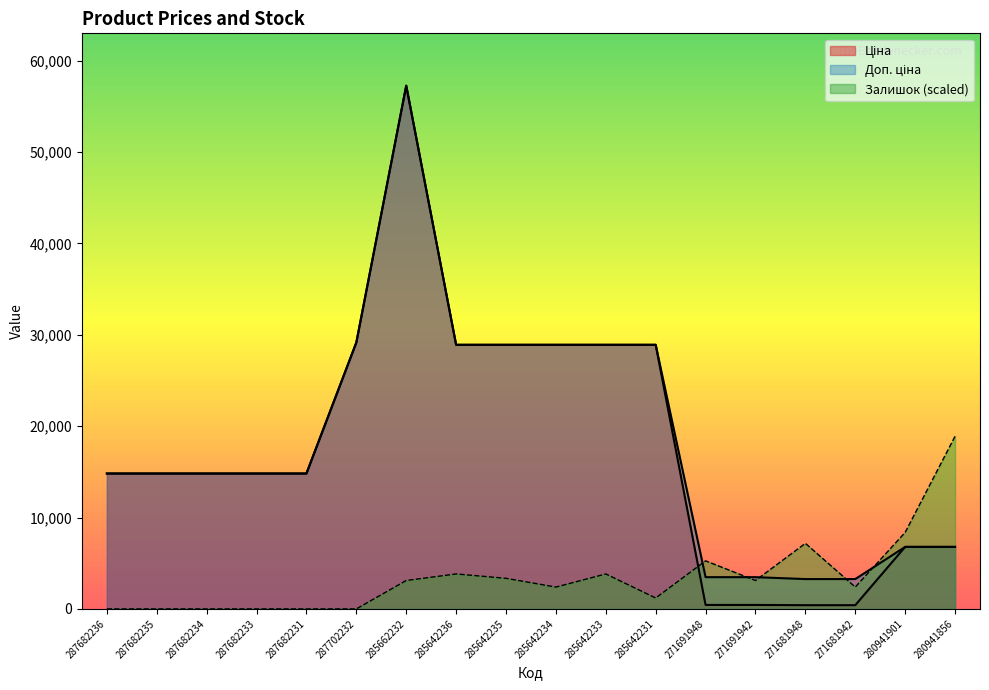

Rank the series at 285642233 from lowest to highest value.

Залишок, Ціна, Доп. ціна